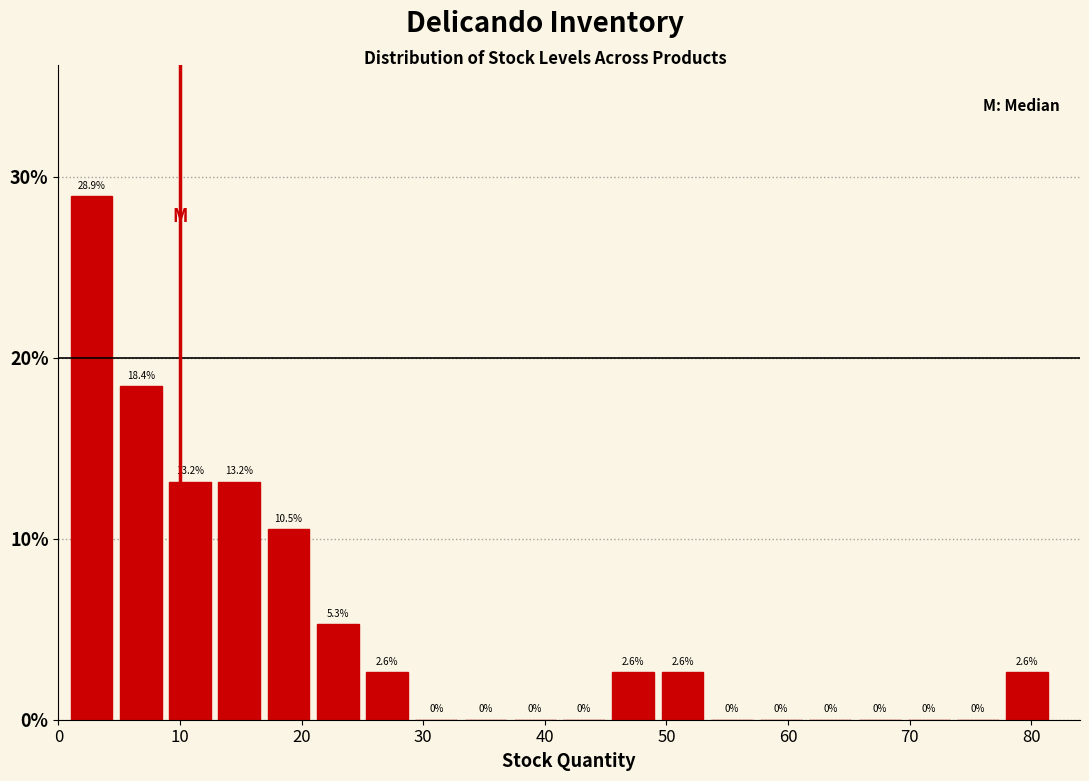

Reading left to right, list every bar in this chart as the range it spans on the x-axis followed by its height. The bar edges are not printed on the chart, so give them approximately, as read against the axis.

1 to 5: 28.9
5 to 9: 18.4
9 to 13: 13.2
13 to 17: 13.2
17 to 21: 10.5
21 to 25: 5.3
25 to 29: 2.6
29 to 33: 0.0
33 to 37: 0.0
37 to 42: 0.0
42 to 46: 0.0
46 to 50: 2.6
50 to 54: 2.6
54 to 58: 0.0
58 to 62: 0.0
62 to 66: 0.0
66 to 70: 0.0
70 to 74: 0.0
74 to 78: 0.0
78 to 82: 2.6